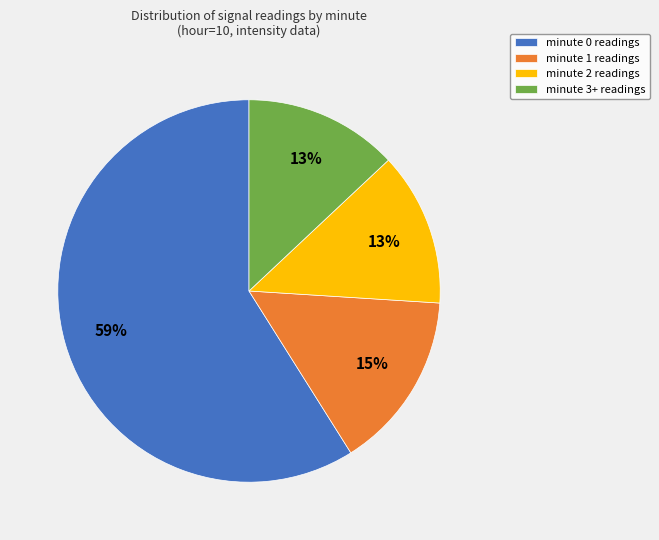

Which slice represents more than half of the pie?

minute 0 readings